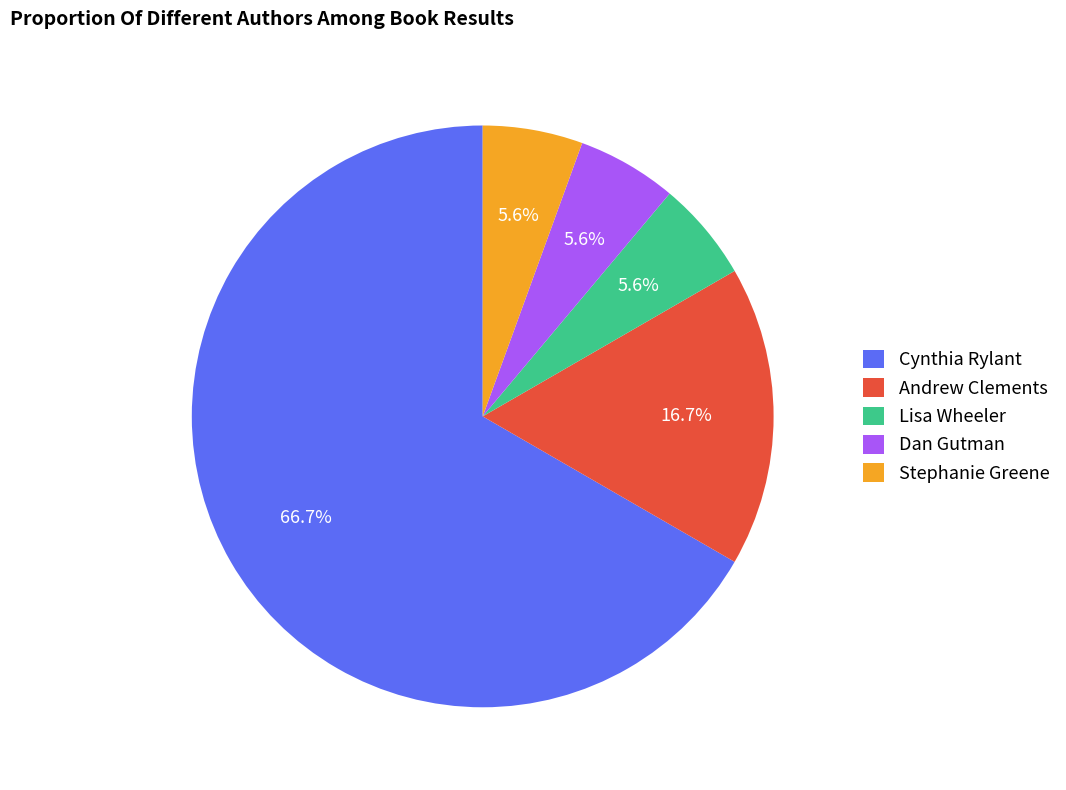

What is the largest slice in the pie chart?

Cynthia Rylant